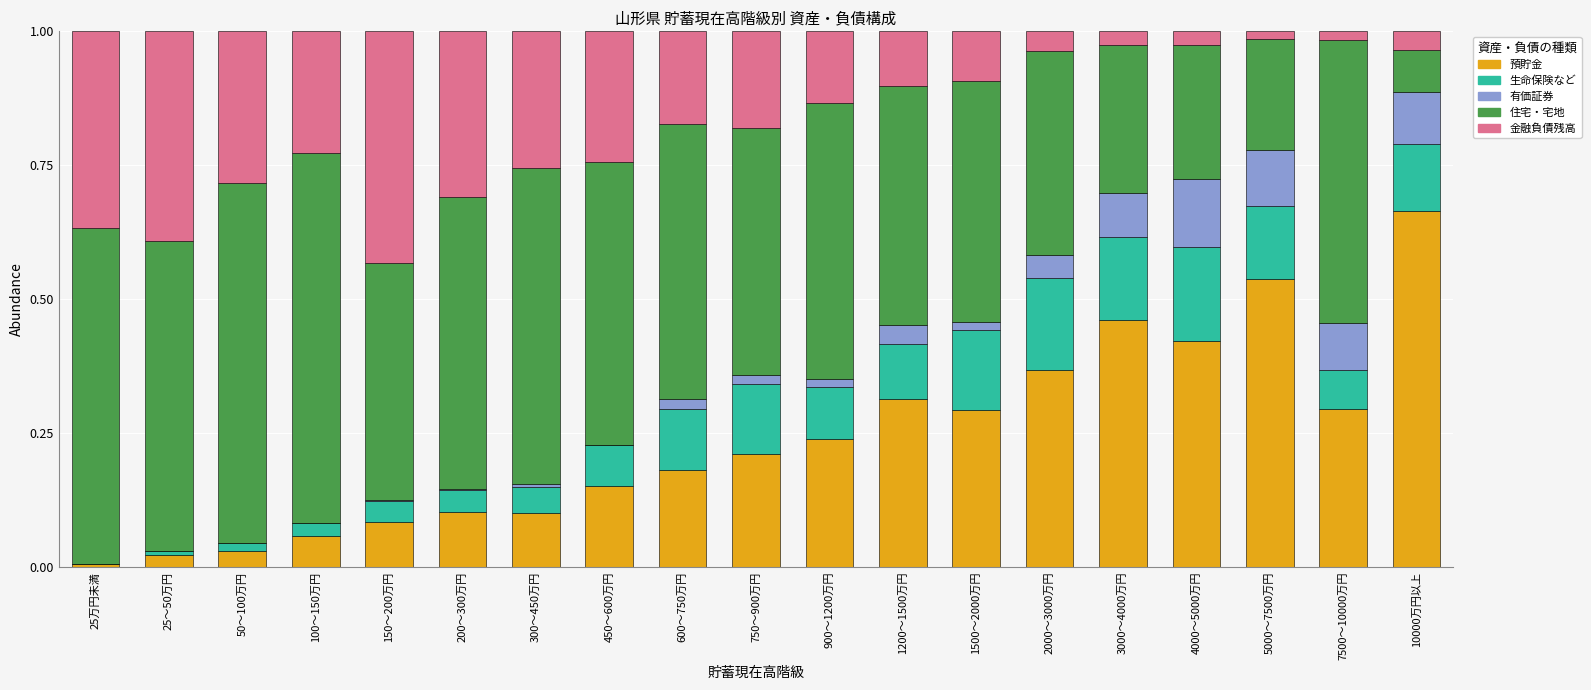

Count the number of data series in this chart.

5